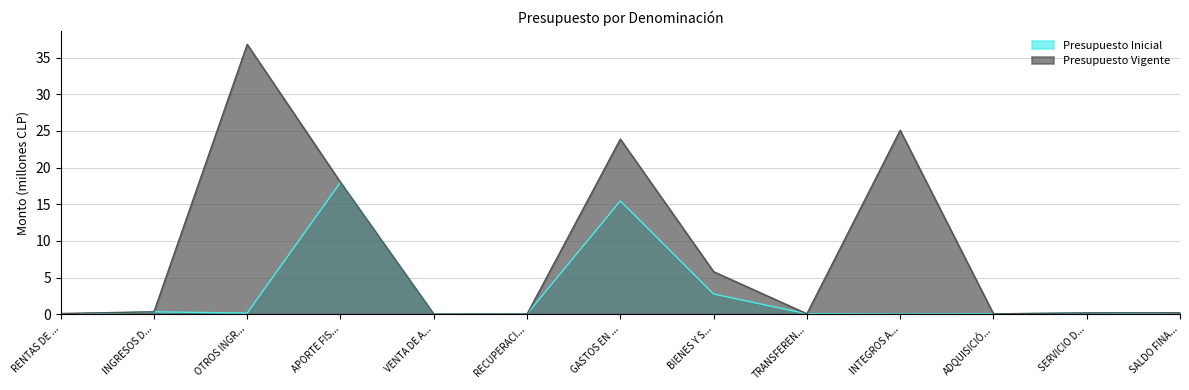

Rank the series by their average value, from lowest to highest.

Presupuesto Inicial, Presupuesto Vigente